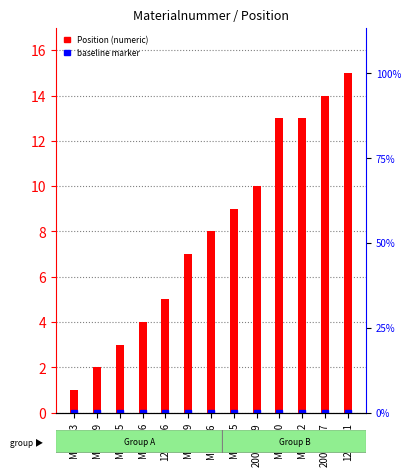

The value at M88553 is 2. True or false?

False